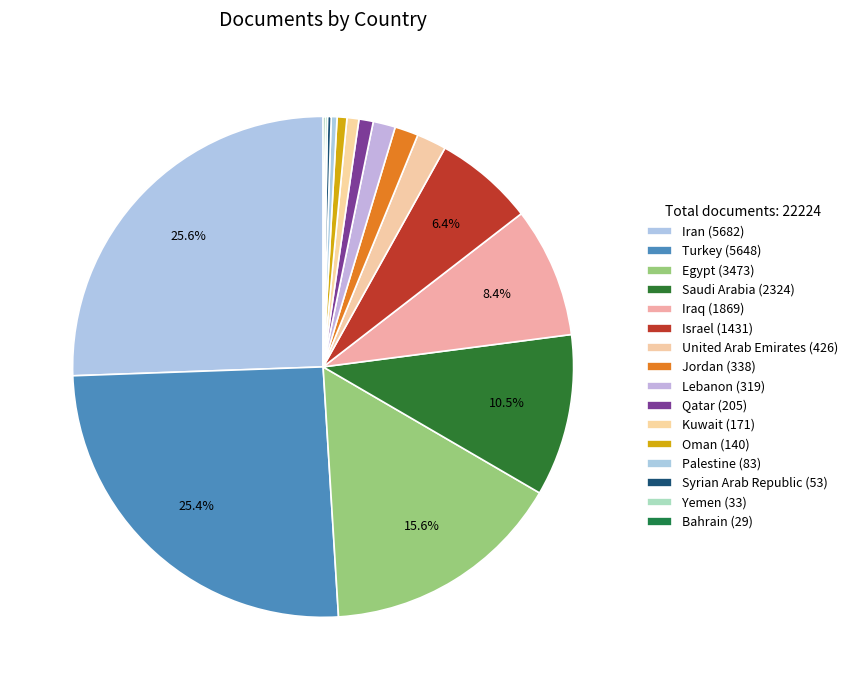

What percentage is the Iraq slice, to the nearest percent?

8%